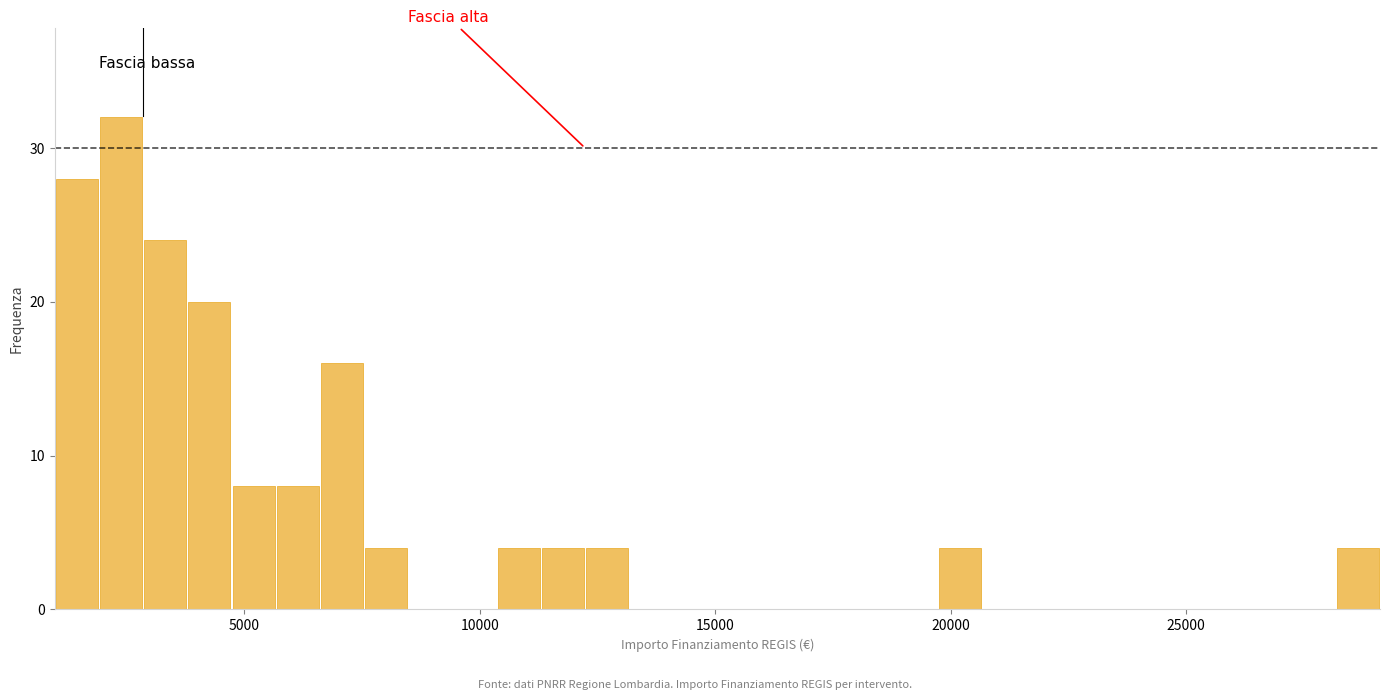

Read against the x-axis, roughly where is the centre of the tallest bar?

2500